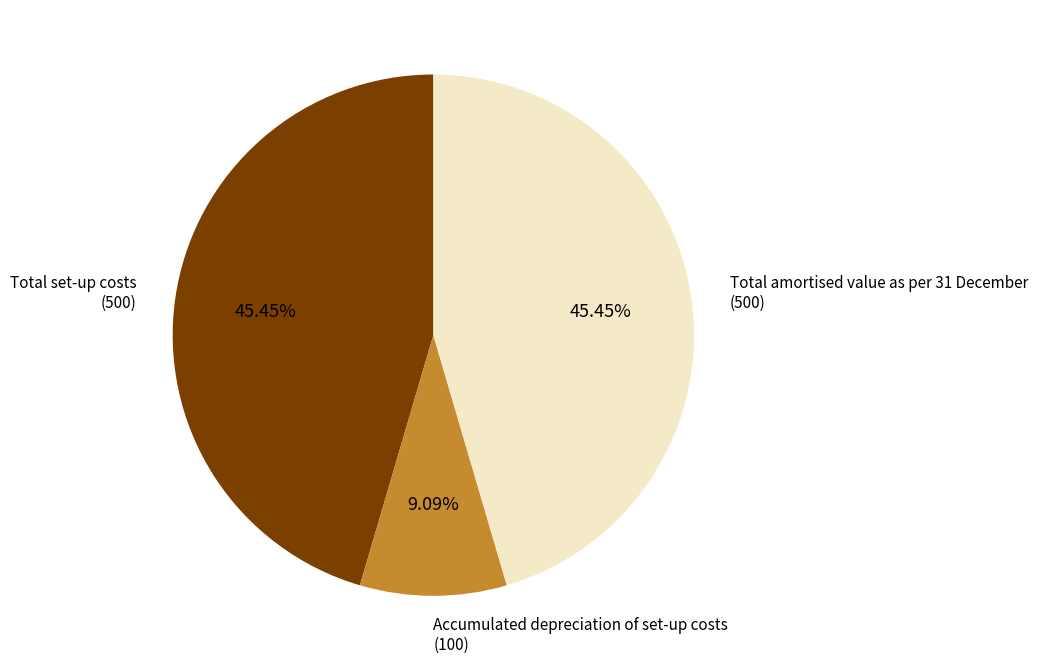

How many segments does this pie chart have?

3